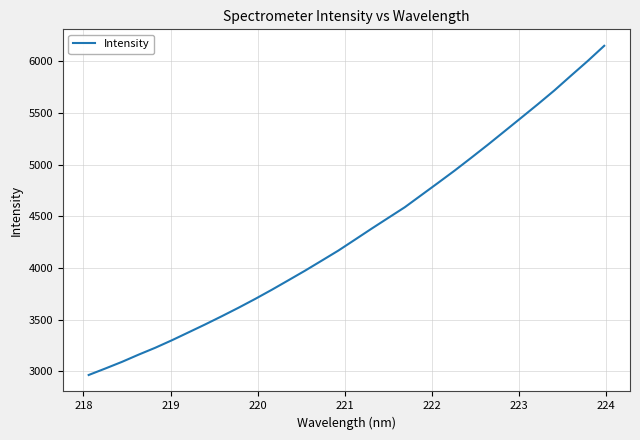

What is the difference between the second highest and minimum values?

3040.7